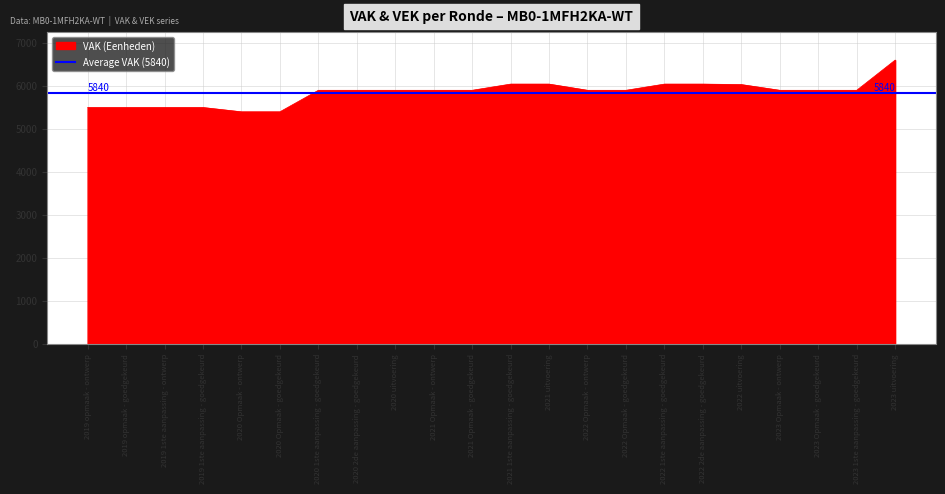

The chart shows a value of 5894 at 2023 Opmaak - goedgekeurd. True or false?

True